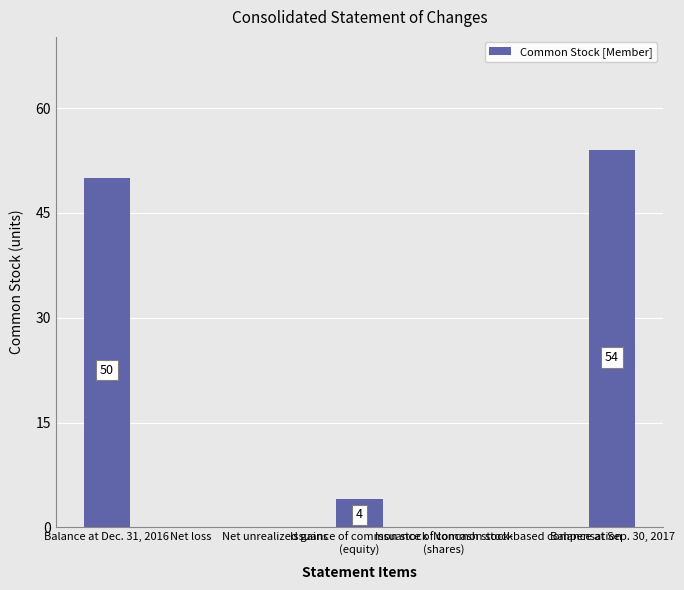

What is the average value?

15